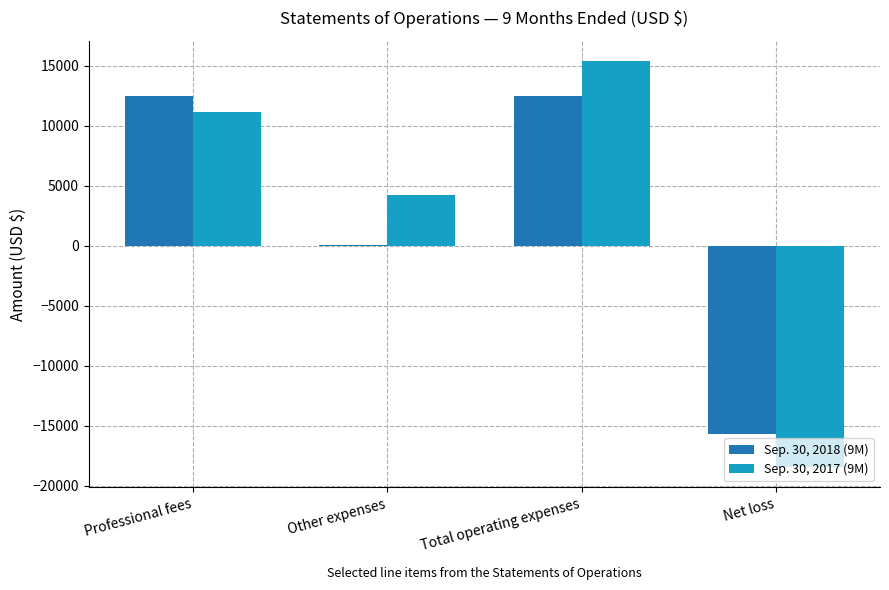

The Sep. 30, 2018 (9M) series shows 2987 at Total operating expenses. True or false?

False